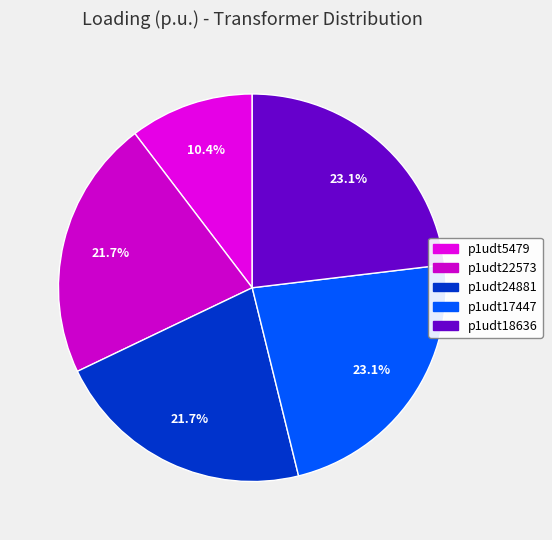

How many slices are in this pie chart?

5